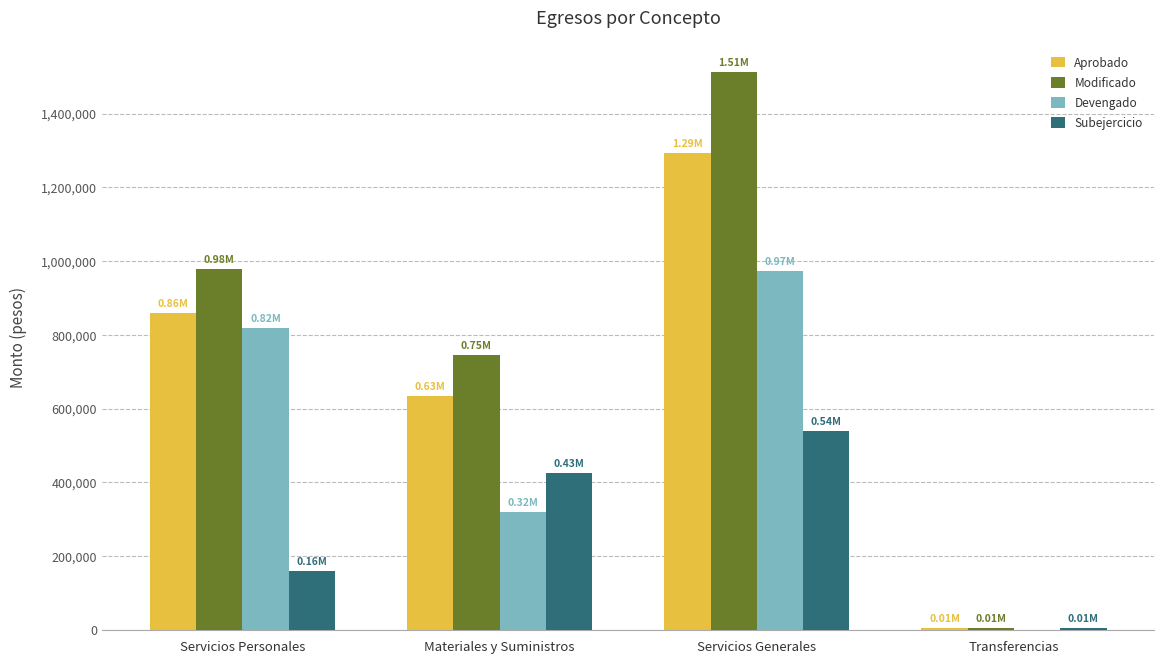

What is the sum of all Modificado values?

3241000.0